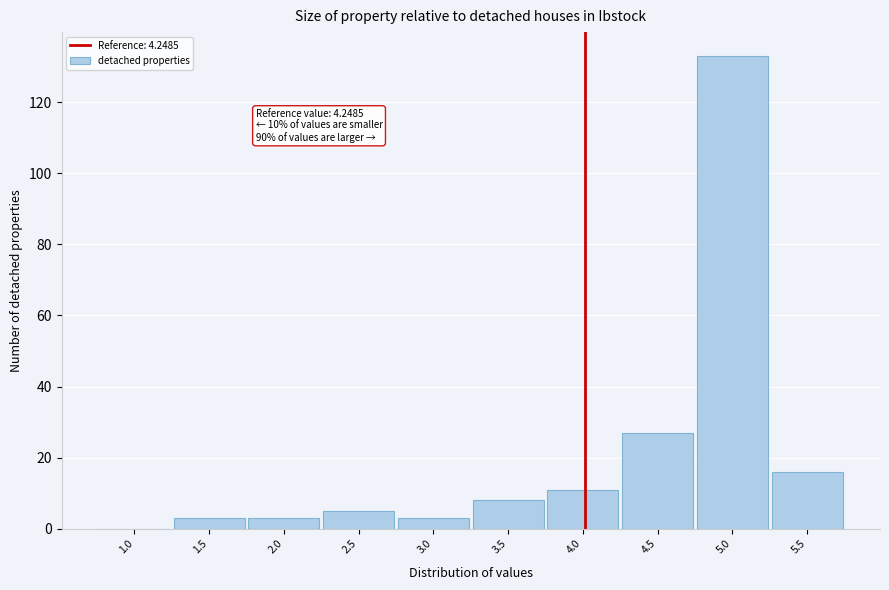

Reading left to right, extract all data points from this chart.

1.0=0	1.5=3	2.0=3	2.5=5	3.0=3	3.5=8	4.0=11	4.5=27	5.0=133	5.5=16